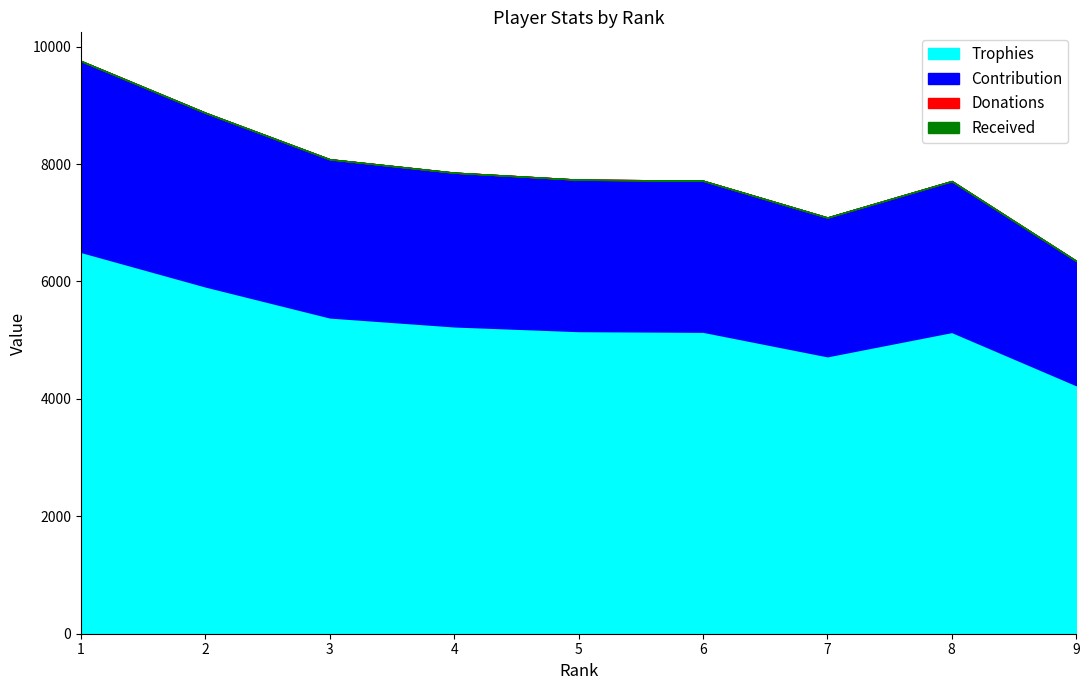

What are all the series names shown in the legend?

Trophies, Contribution, Donations, Received